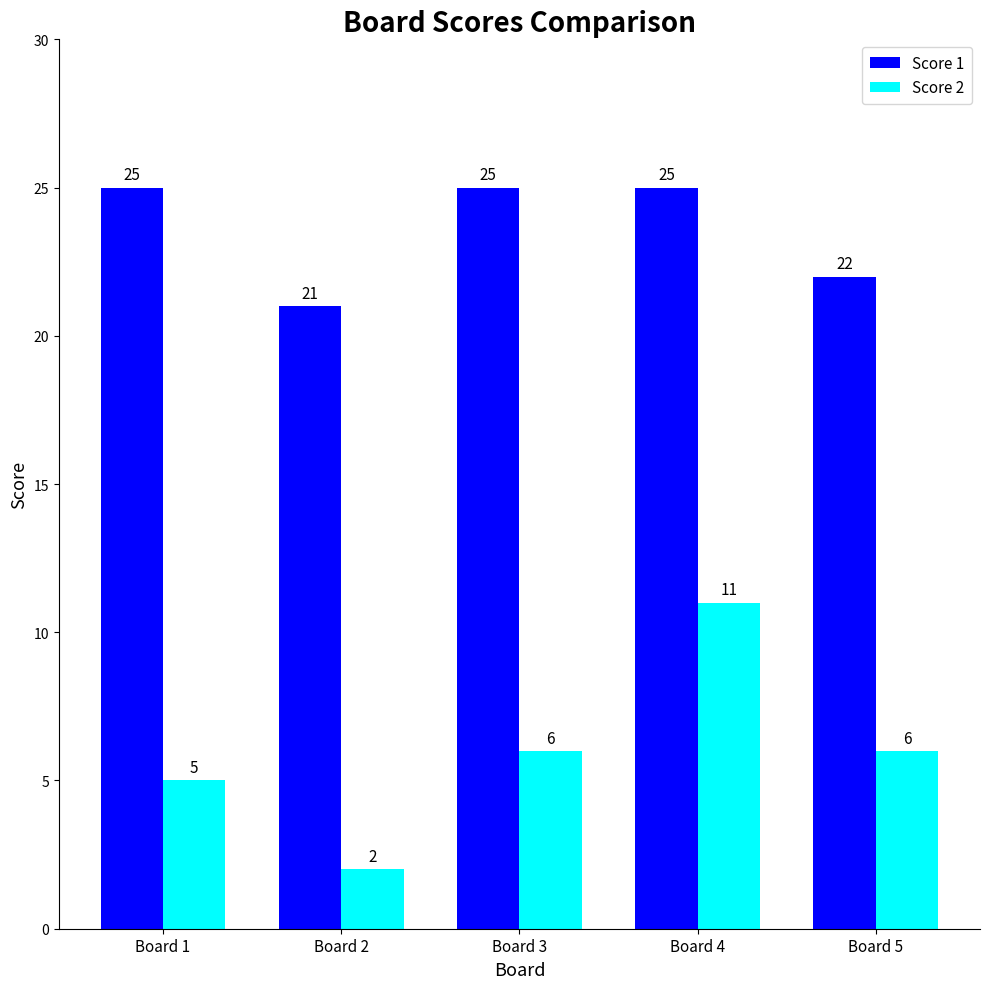

At which category is the sum across all series the highest?

Board 4